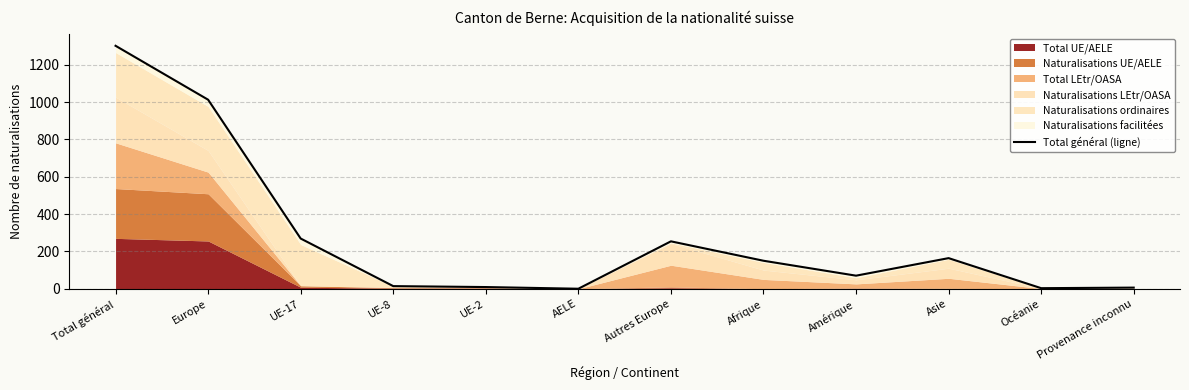

What is the average value?

271